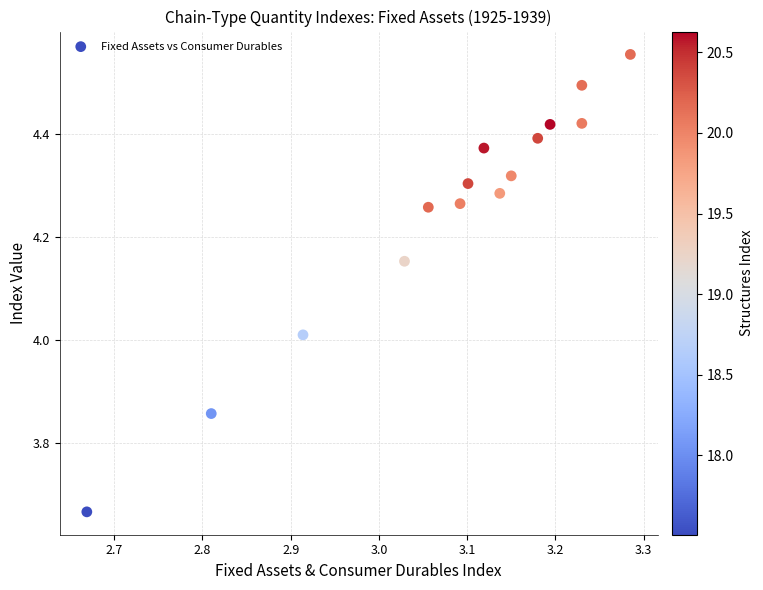

What is the range of Y values (max minus min)?

0.9